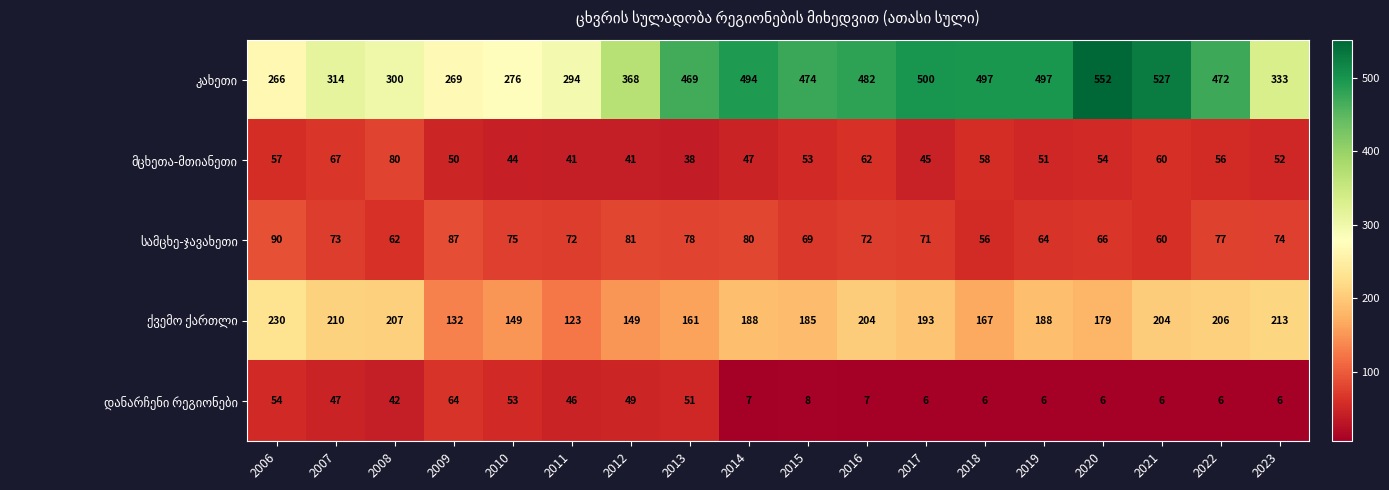

At how many categories does at least one series exceed 109?

18